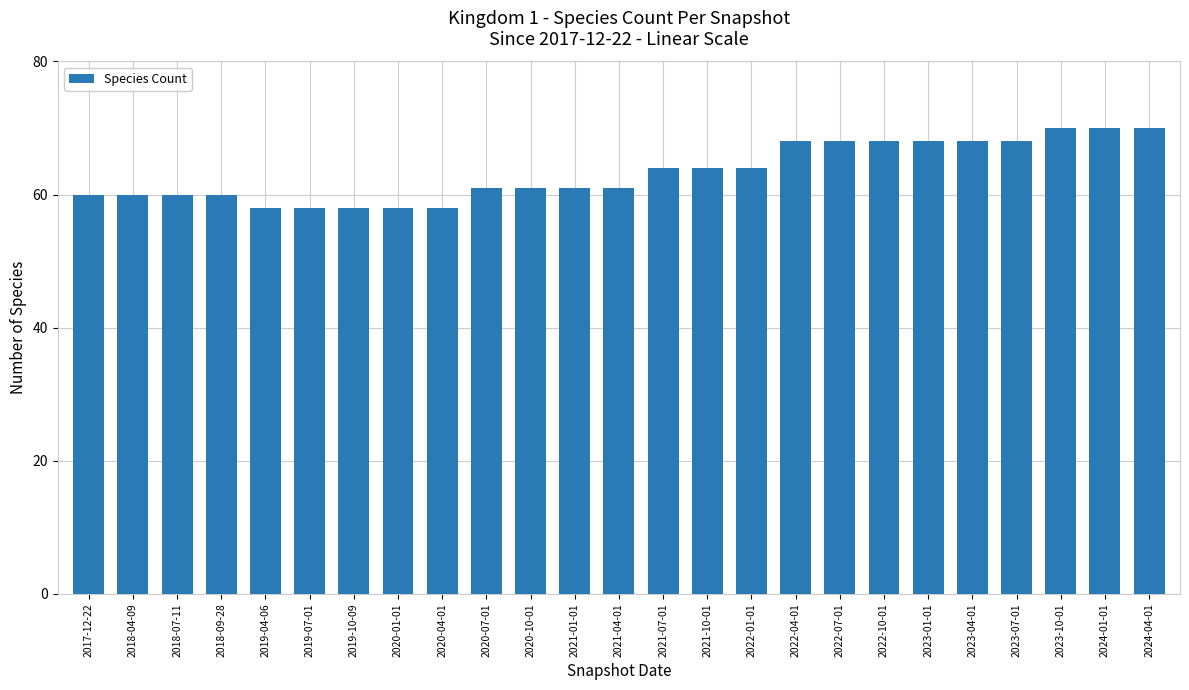

What is the change in value from 2021-01-01 to 2021-07-01?

+3